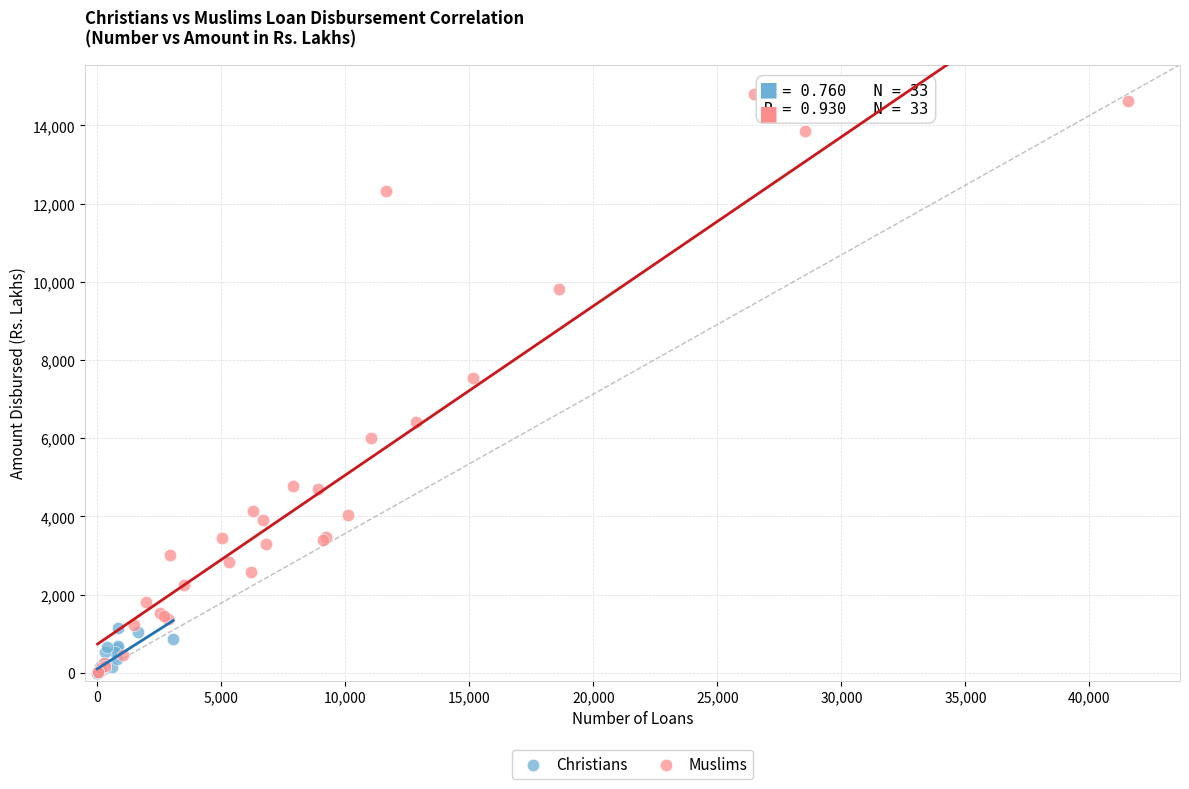

What are all the series names shown in the legend?

Christians, Muslims